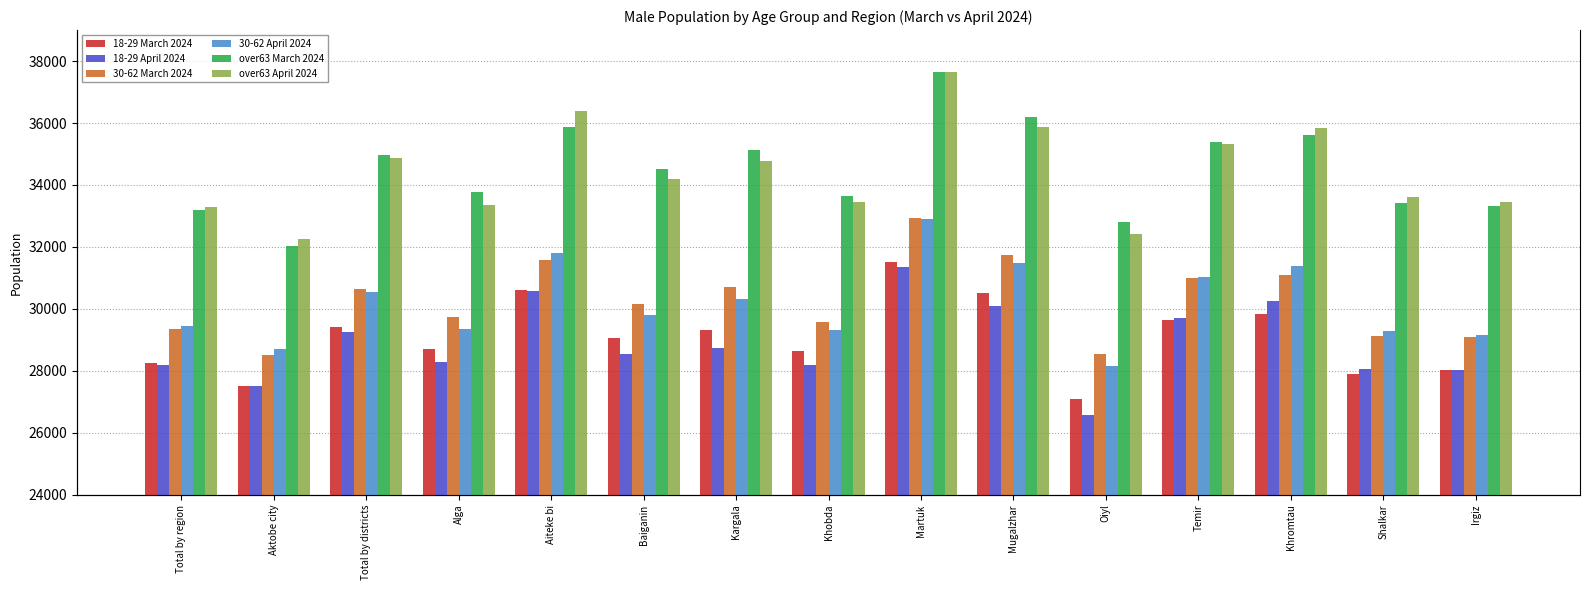

What value does the over63 April 2024 series have at Irgiz, to the nearest 50?

33450